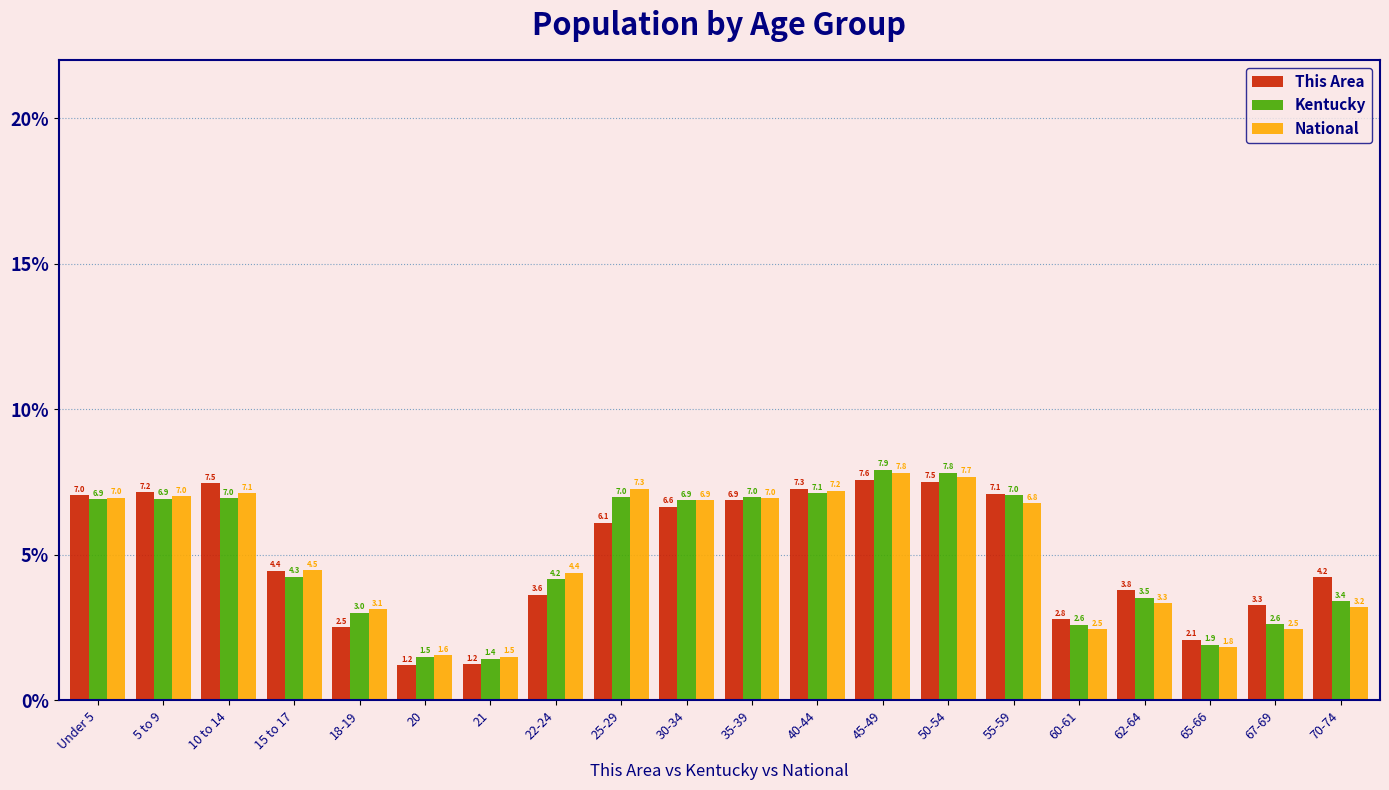

Reading right to left, extract all data points from this chart.

This Area: 70-74=4.2	67-69=3.3	65-66=2.1	62-64=3.8	60-61=2.8	55-59=7.1	50-54=7.5	45-49=7.6	40-44=7.3	35-39=6.9	30-34=6.6	25-29=6.1	22-24=3.6	21=1.2	20=1.2	18-19=2.5	15 to 17=4.4	10 to 14=7.5	5 to 9=7.2	Under 5=7.0
Kentucky: 70-74=3.4	67-69=2.6	65-66=1.9	62-64=3.5	60-61=2.6	55-59=7.0	50-54=7.8	45-49=7.9	40-44=7.1	35-39=7.0	30-34=6.9	25-29=7.0	22-24=4.2	21=1.4	20=1.5	18-19=3.0	15 to 17=4.3	10 to 14=7.0	5 to 9=6.9	Under 5=6.9
National: 70-74=3.2	67-69=2.5	65-66=1.8	62-64=3.3	60-61=2.5	55-59=6.8	50-54=7.7	45-49=7.8	40-44=7.2	35-39=7.0	30-34=6.9	25-29=7.3	22-24=4.4	21=1.5	20=1.6	18-19=3.1	15 to 17=4.5	10 to 14=7.1	5 to 9=7.0	Under 5=7.0